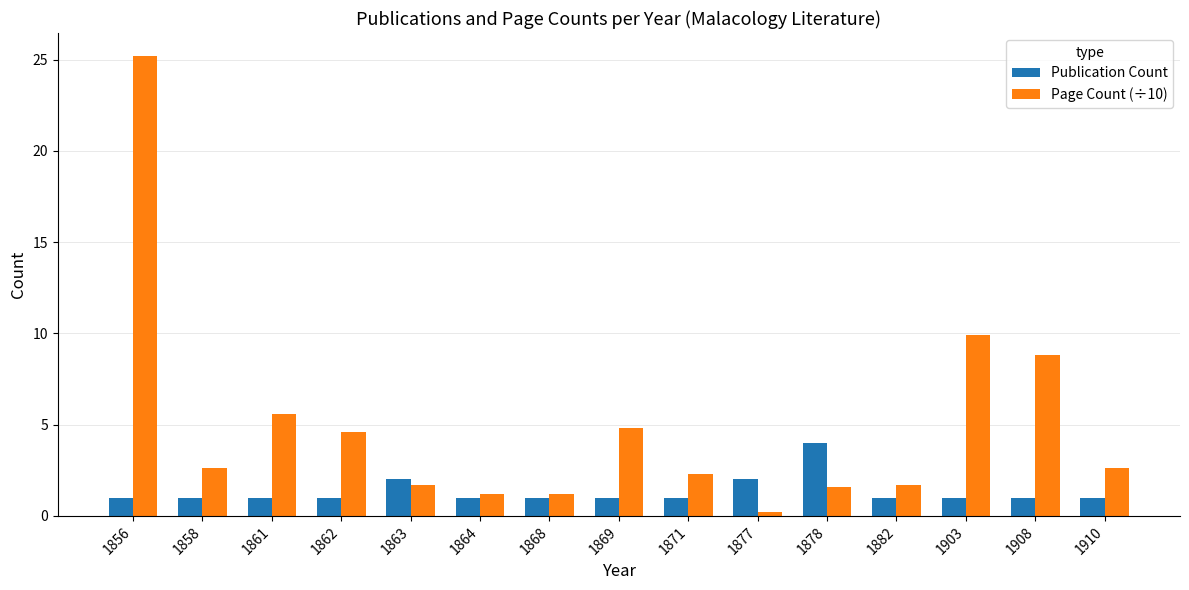

The Page Count (÷10) series shows 0.8 at 1871. True or false?

False